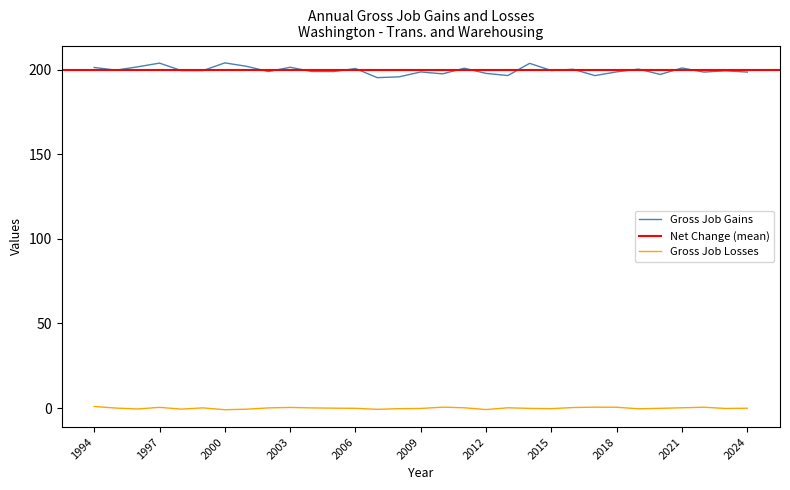

At which label does Gross Job Losses reach its peak?

1994